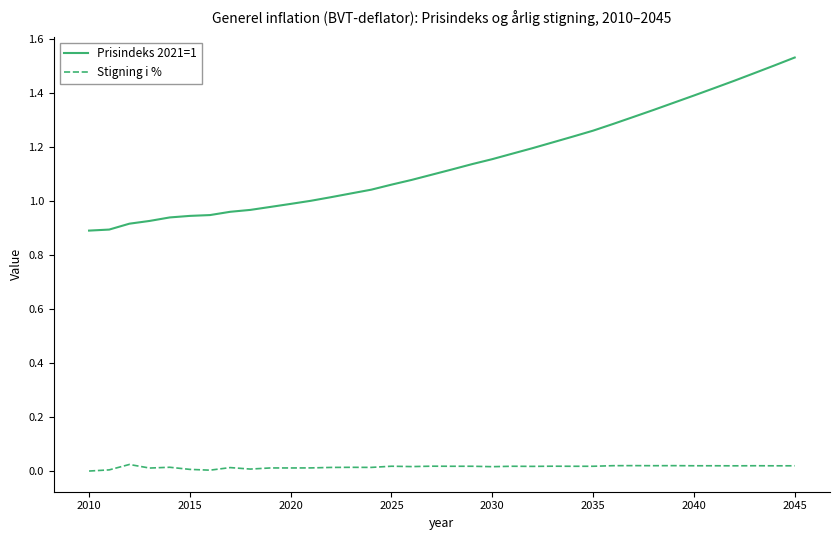

What is the difference between the maximum and minimum values in the Prisindeks 2021=1 series?

0.6